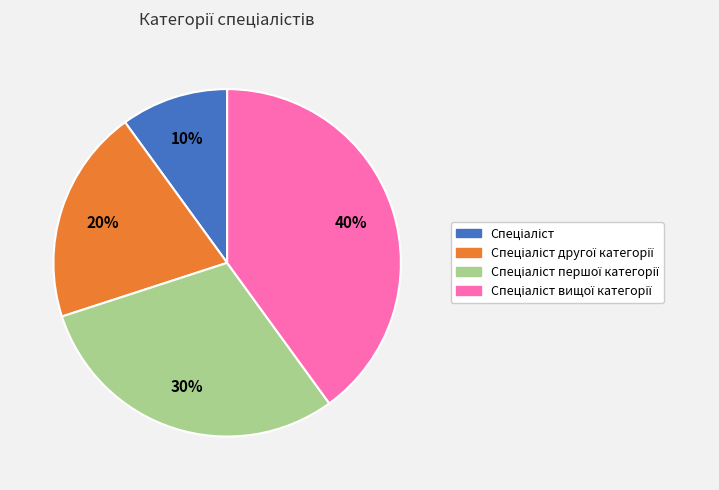

To the nearest percent, what is the average slice percentage?

25%